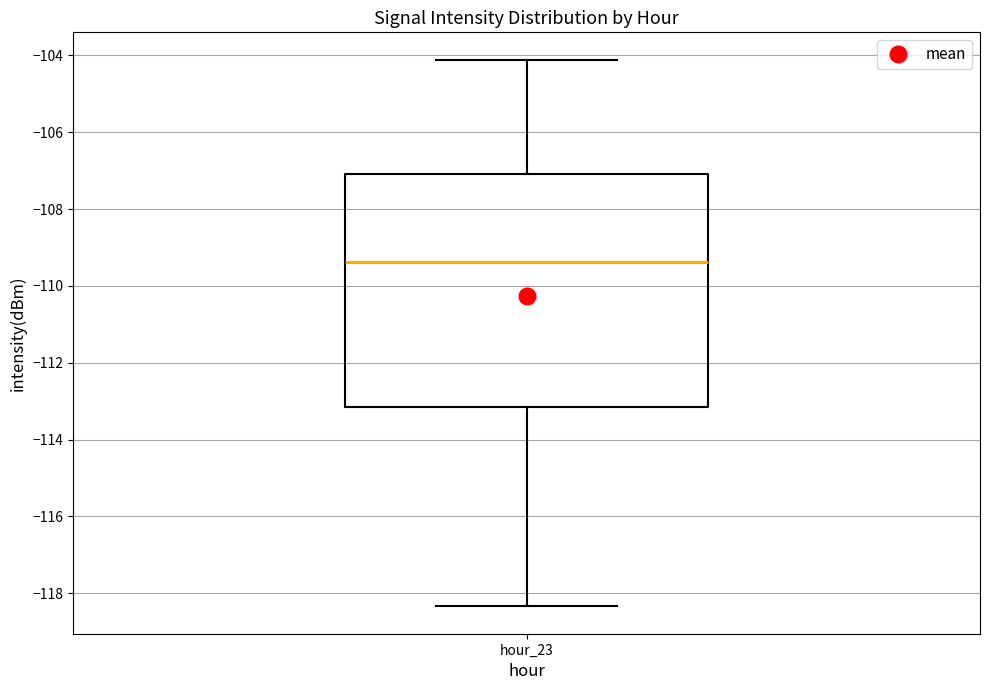

Transcribe this box plot: give where the median line is, the range the box spans, and where the two whiskers end, as read against the y-axis. The values are not printed on the chart, so give them approximately, as read against the axis.

median -109.4, box -113.2 to -107.0, whiskers -118.4 to -104.2